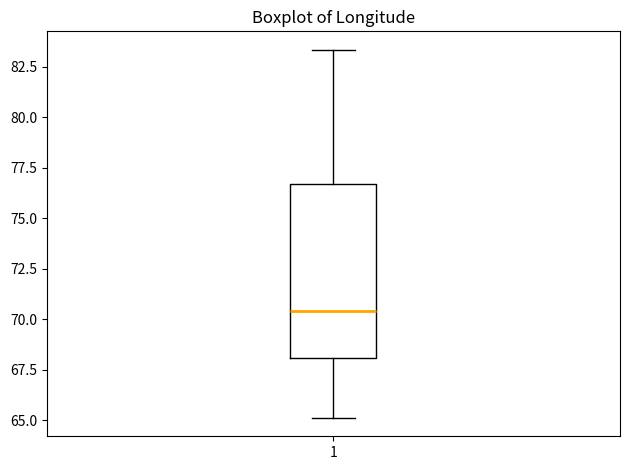

Transcribe this box plot: give where the median line is, the range the box spans, and where the two whiskers end, as read against the y-axis. The values are not printed on the chart, so give them approximately, as read against the axis.

median 70.5, box 68.0 to 76.5, whiskers 65.0 to 83.5